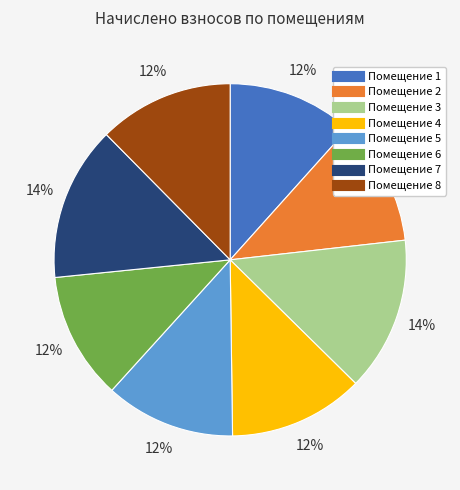

Is there a majority slice in this chart?

No